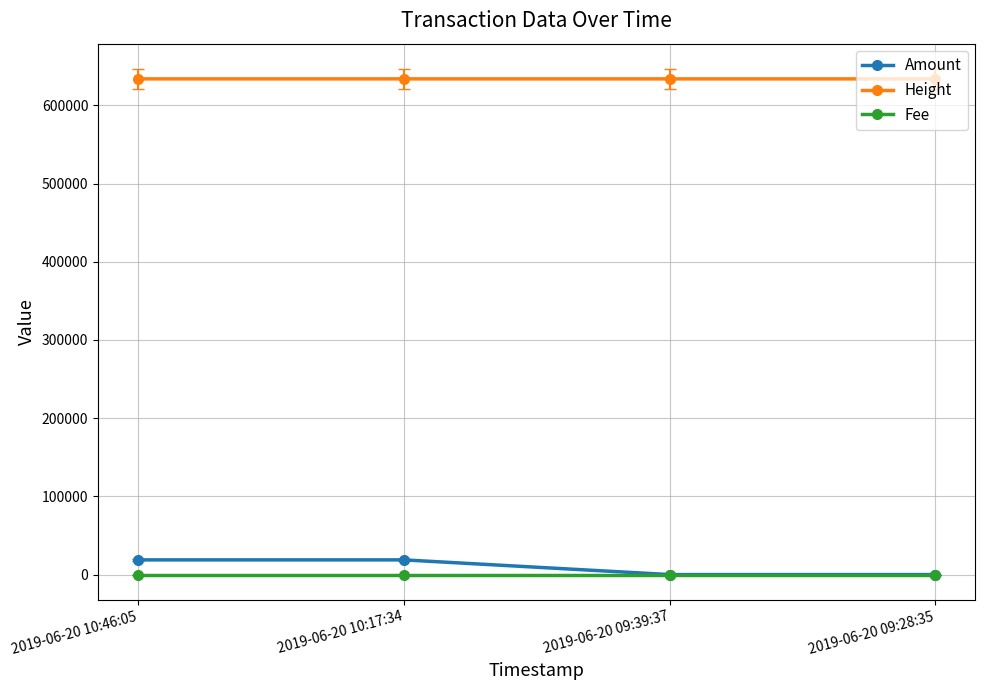

What is the highest value of the Amount series?

18823.2